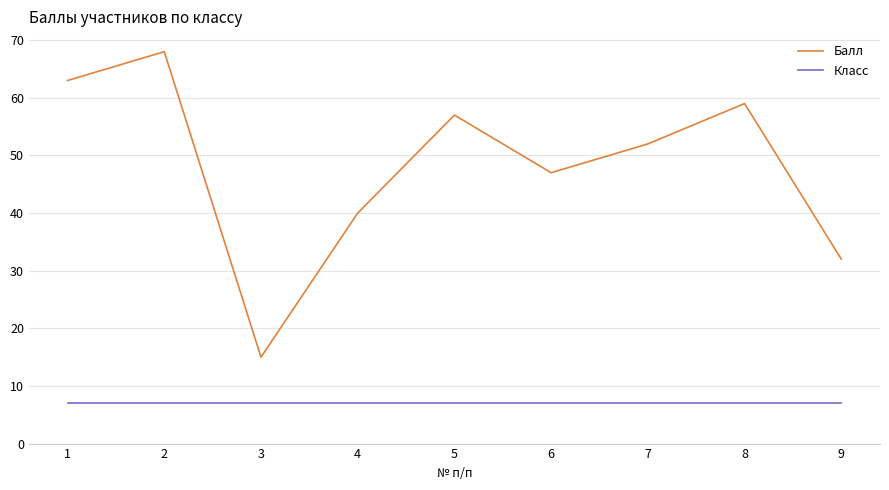

Which series has the largest range (max minus min)?

Балл